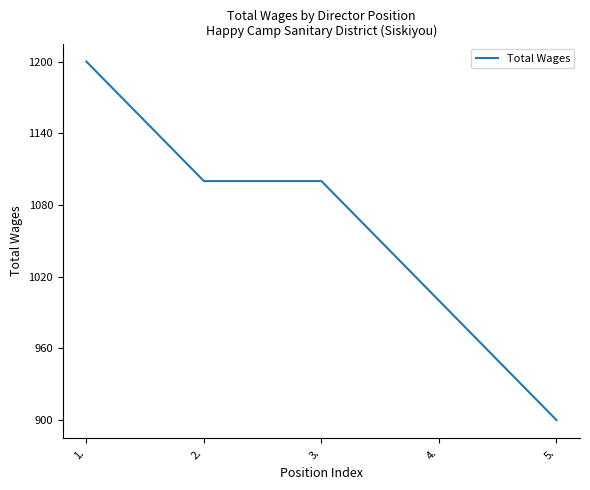

What is the sum of the values at 1. and 5.?

2100